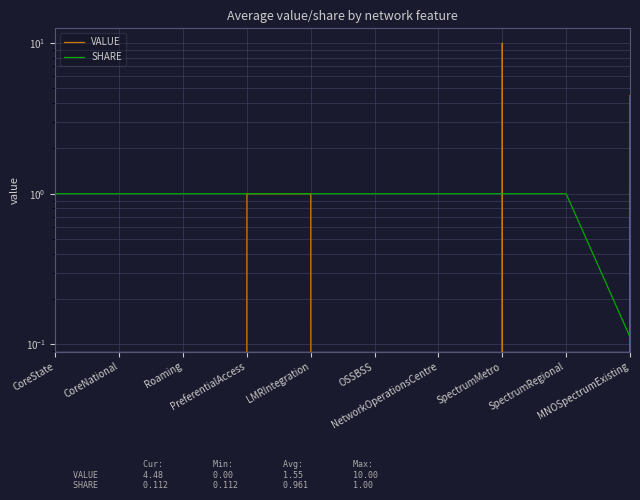

Rank the categories by VALUE value from highest to lowest.

SpectrumMetro, MNOSpectrumExisting, PreferentialAccess, LMRIntegration, CoreState, CoreNational, Roaming, OSSBSS, NetworkOperationsCentre, SpectrumRegional